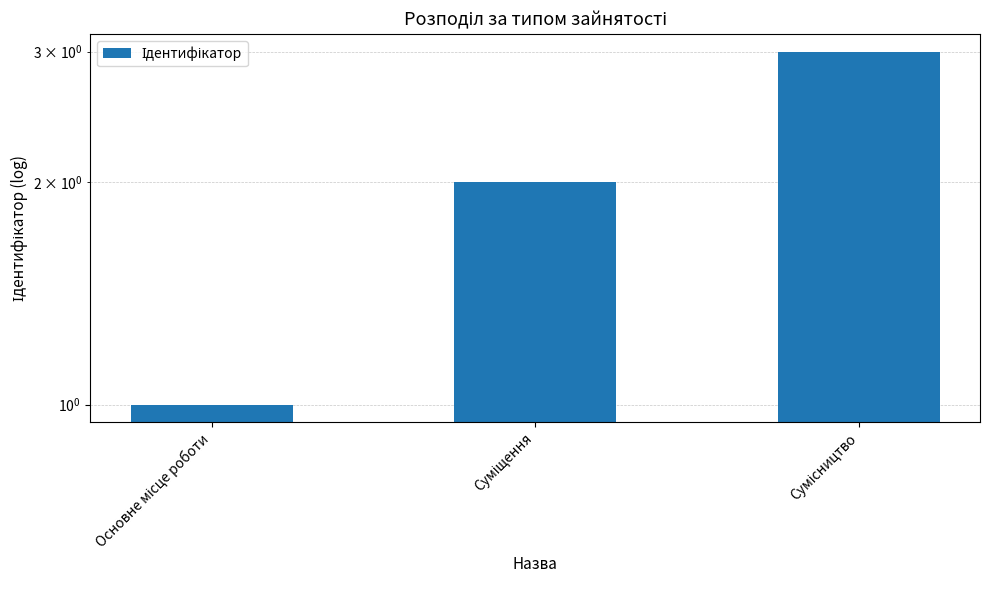

What is the label of the 3rd bar from the left?

Сумісництво